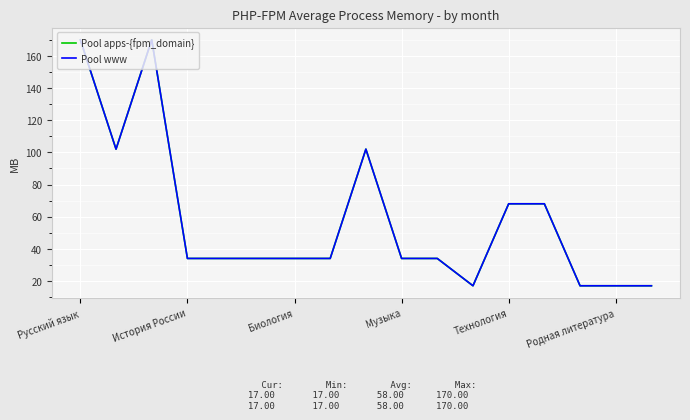

True or false: Pool www and Pool apps-{fpm_domain} cross at least once.

False